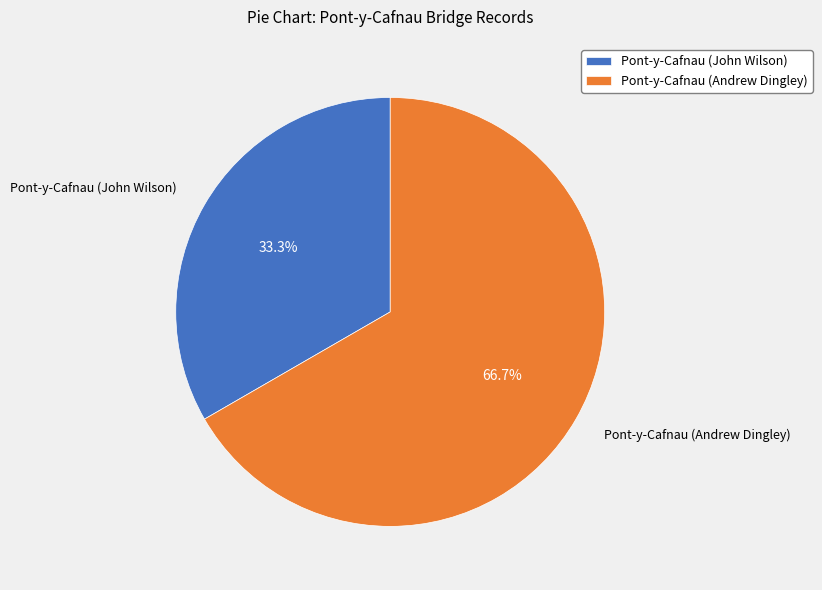

How many slices are in this pie chart?

2